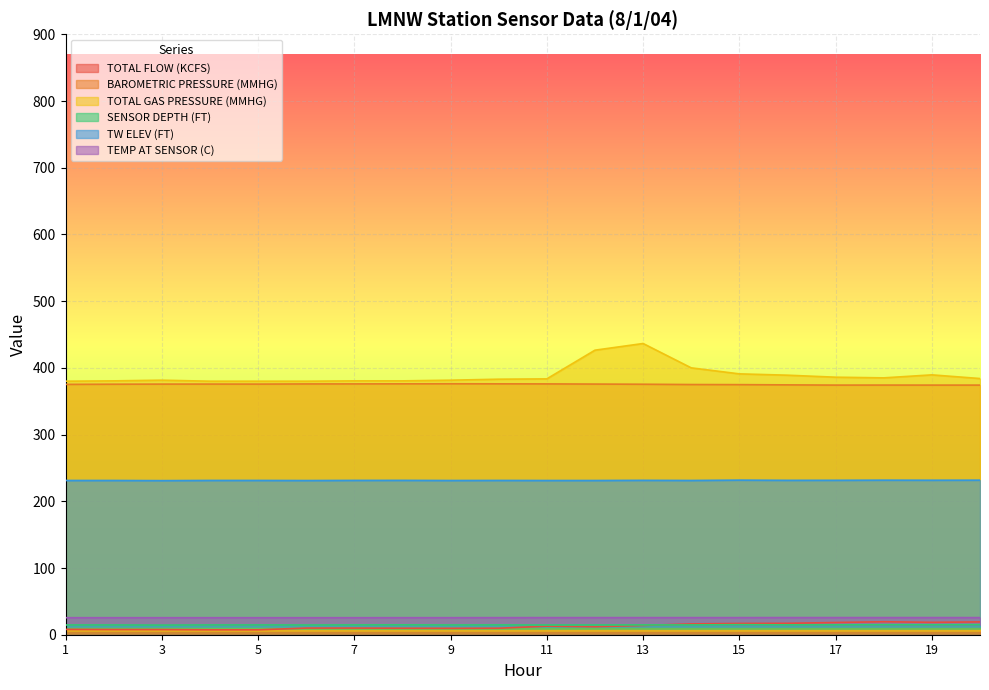

List the series in order of their peak value, lowest first.

SENSOR DEPTH (FT), TOTAL FLOW (KCFS), TEMP AT SENSOR (C), TW ELEV (FT), BAROMETRIC PRESSURE (MMHG), TOTAL GAS PRESSURE (MMHG)